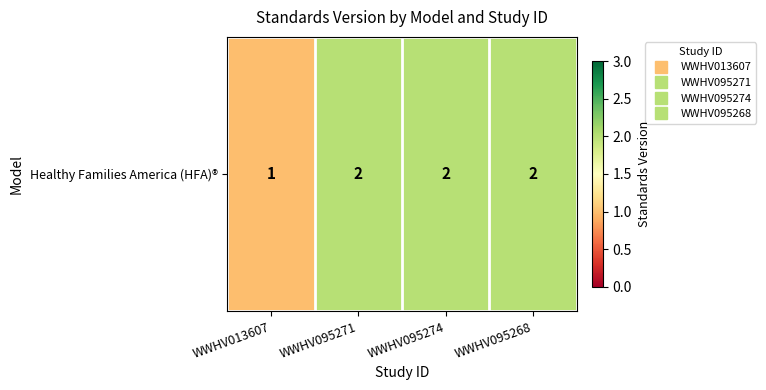

What is the approximate value at WWHV095268?

2